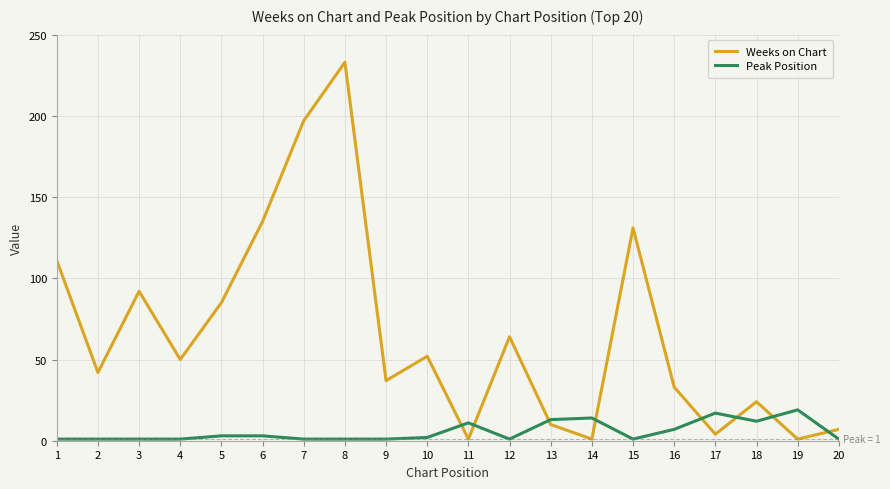

How many intersections are there between Peak Position and Weeks on Chart?

8